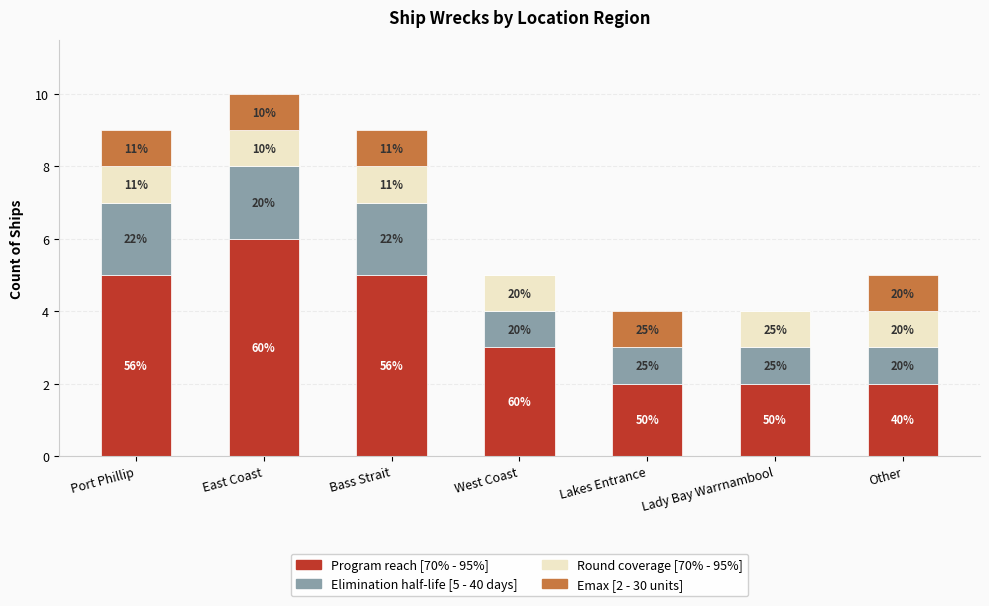

Rank the series by their maximum value, from lowest to highest.

Round coverage [70% - 95%], Emax [2 - 30 units], Elimination half-life [5 - 40 days], Program reach [70% - 95%]